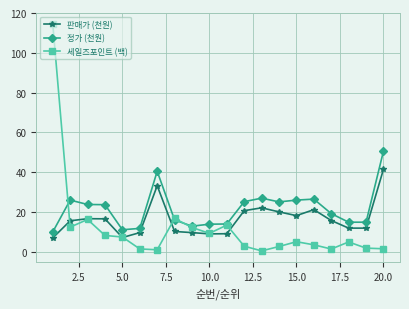

Count the number of data series in this chart.

3